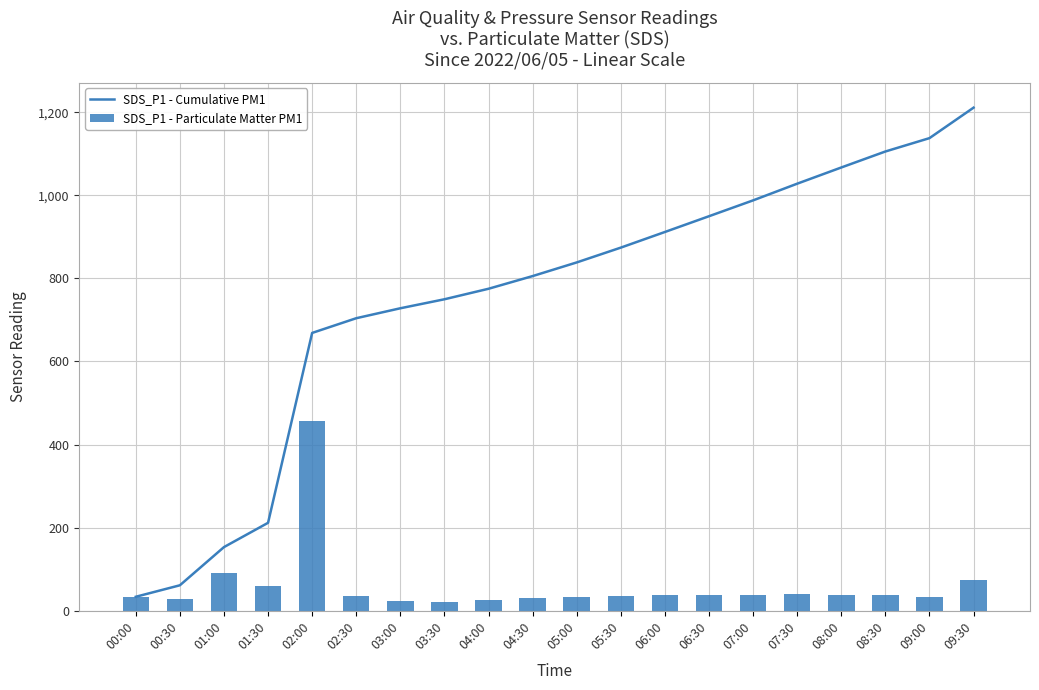

What is the sum of all SDS_P1 - Particulate Matter PM1 values?

1210.9